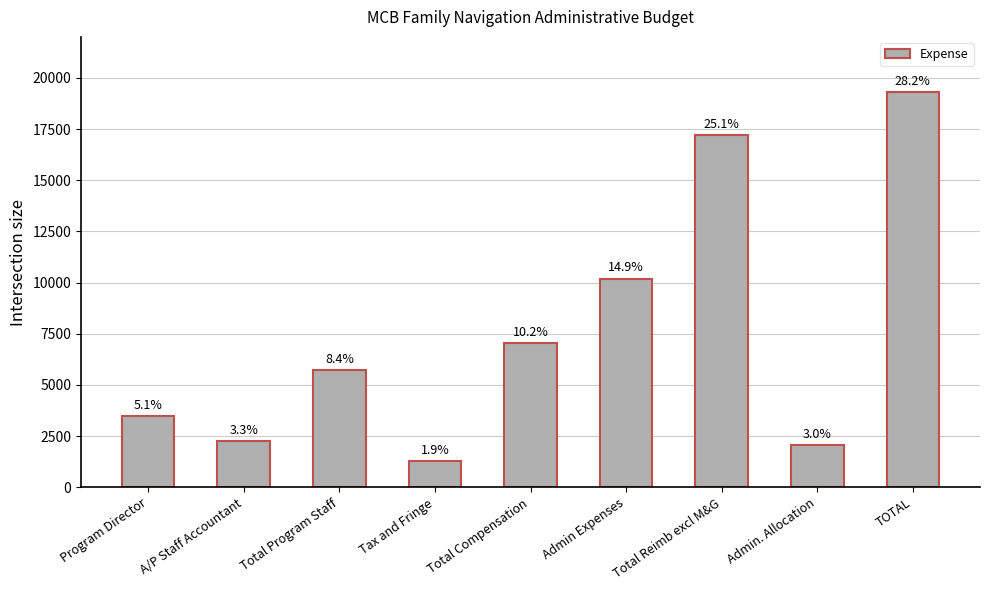

How many bars are there in total?

9